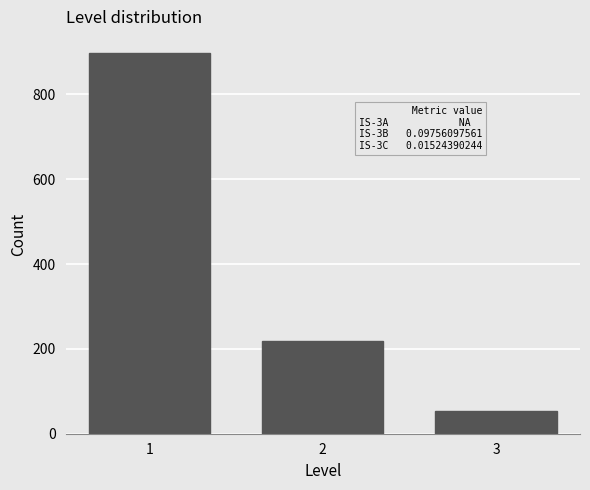

Reading left to right, list all the values displayed in this chart.

897	219	53